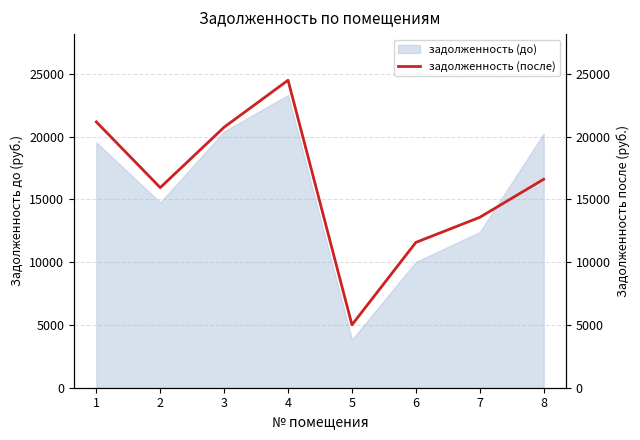

What is the difference between the second highest and minimum values?

16161.7